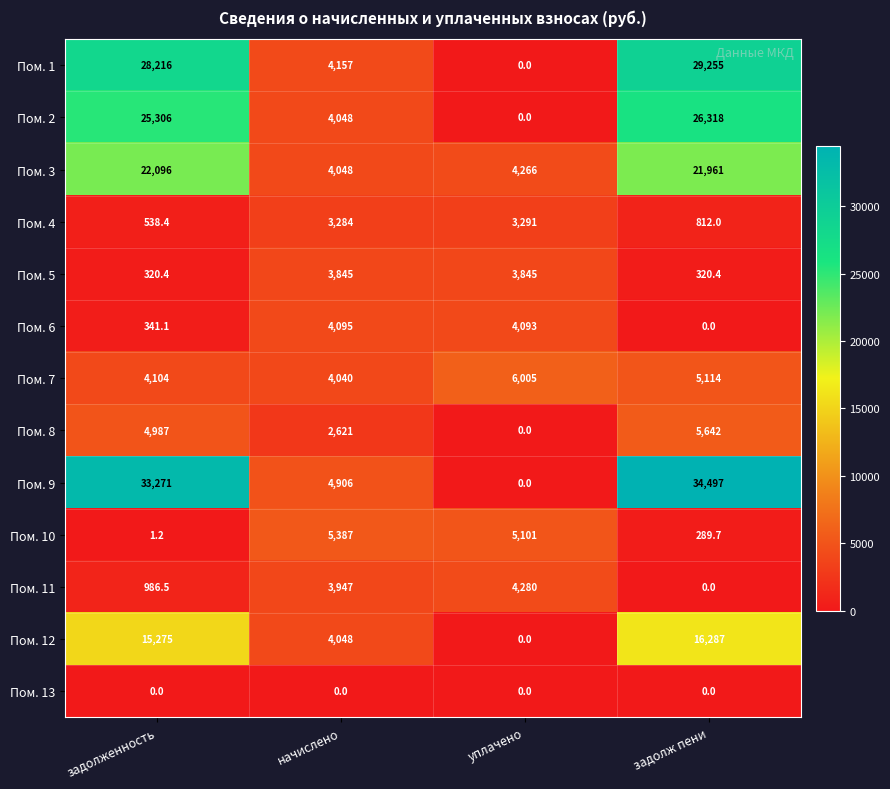

Between задолженность and начислено, which series saw the biggest shift?

Пом. 9